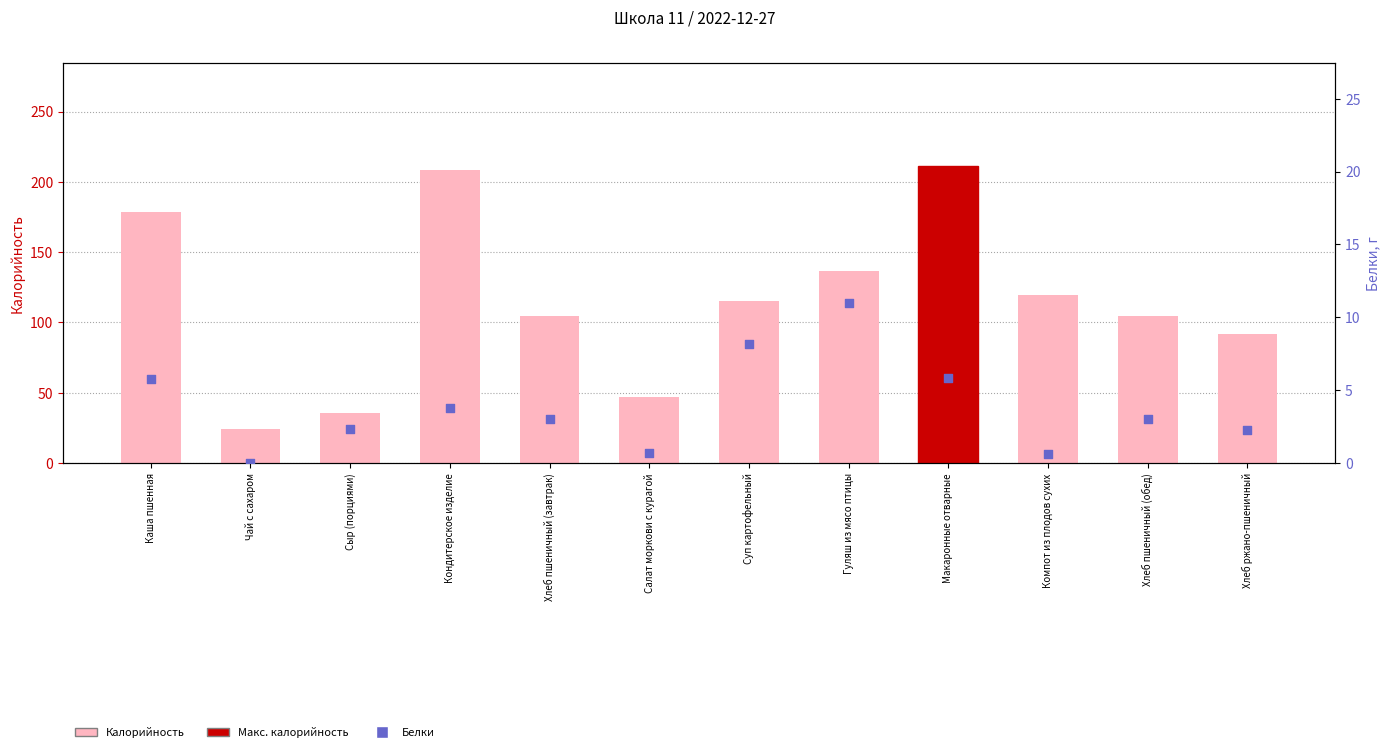

At which category is the sum across all series the highest?

Макаронные отварные